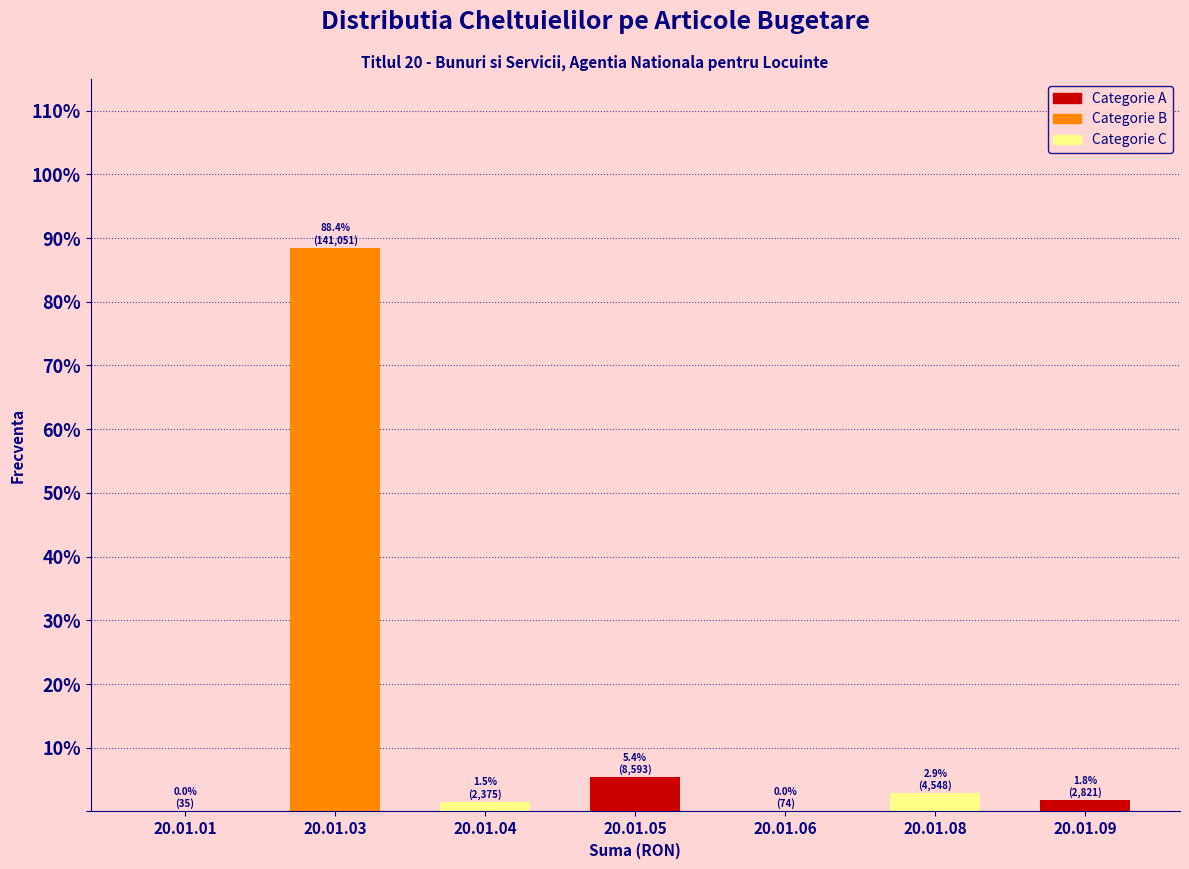

Where is the data nearest to the value 44?

20.01.05